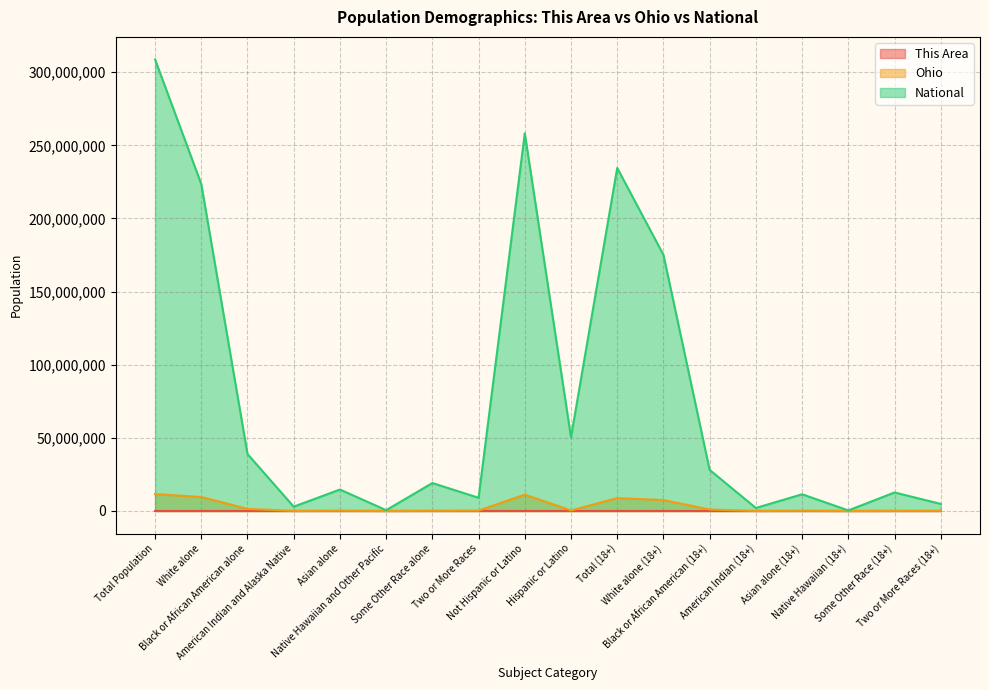

What is the difference between the maximum and minimum values in the Ohio series?

11533680